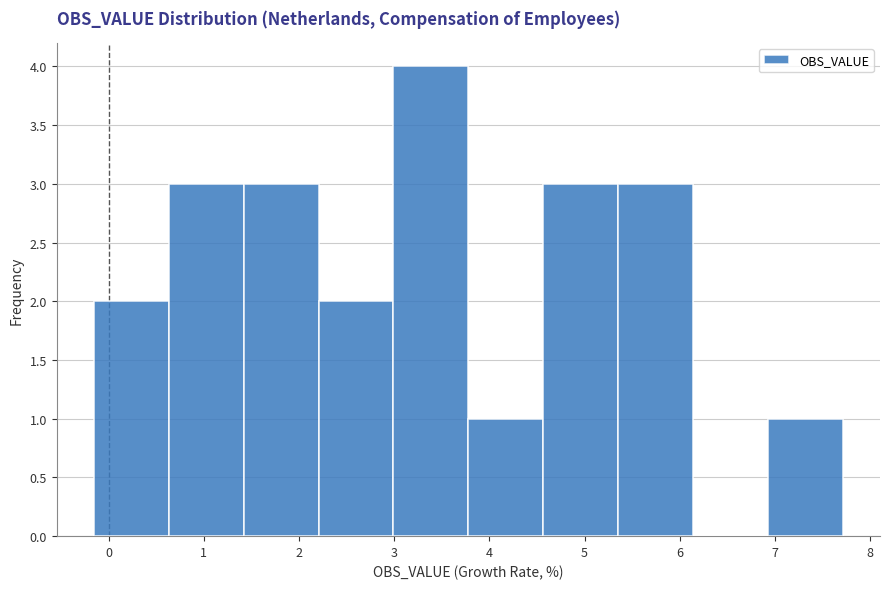

Over which range of the x-axis is the bar tallest?

3.0 to 3.8